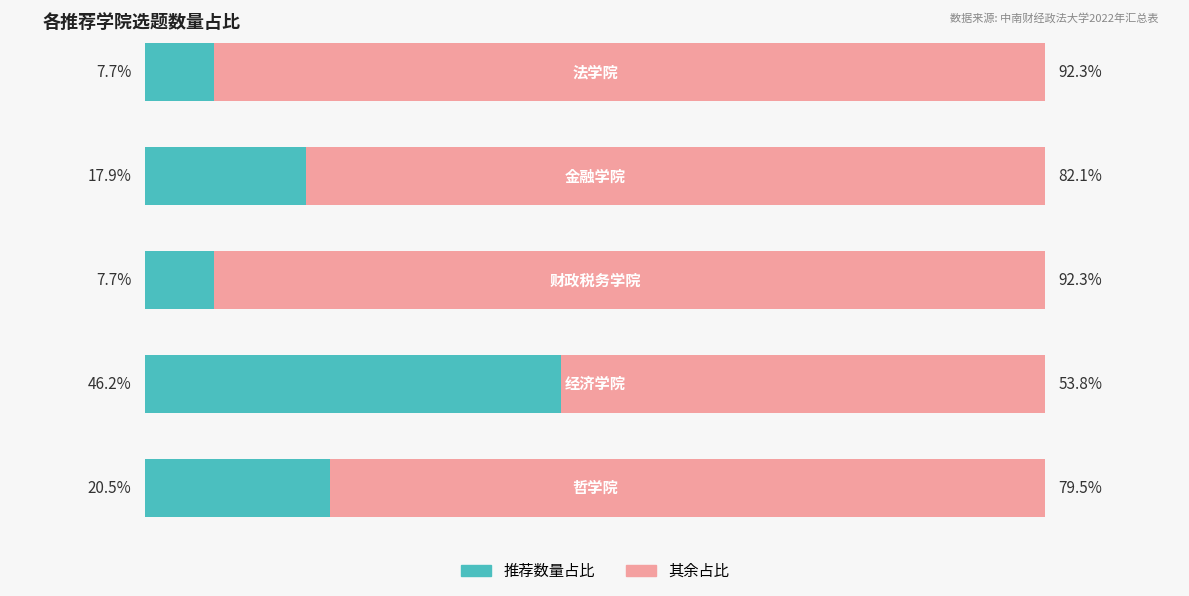

What are all the series names shown in the legend?

推荐数量占比, 其余占比